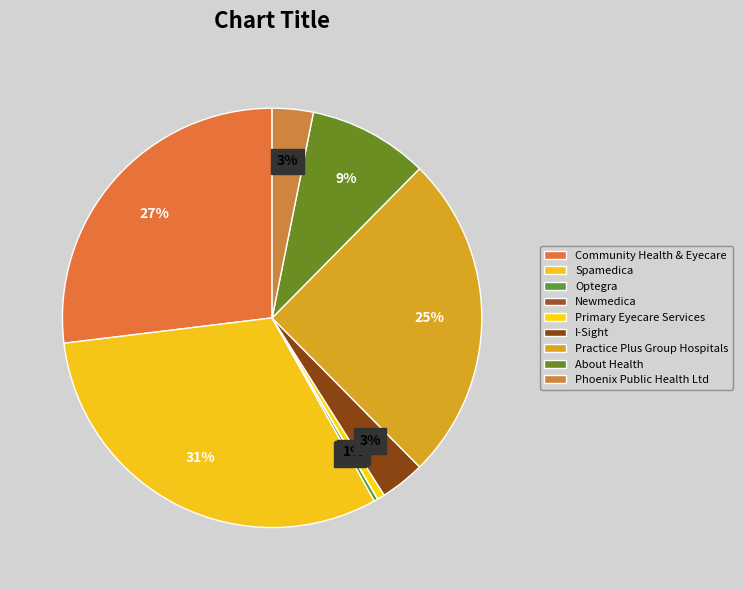

Is it true that Optegra is 0% of the pie?

True